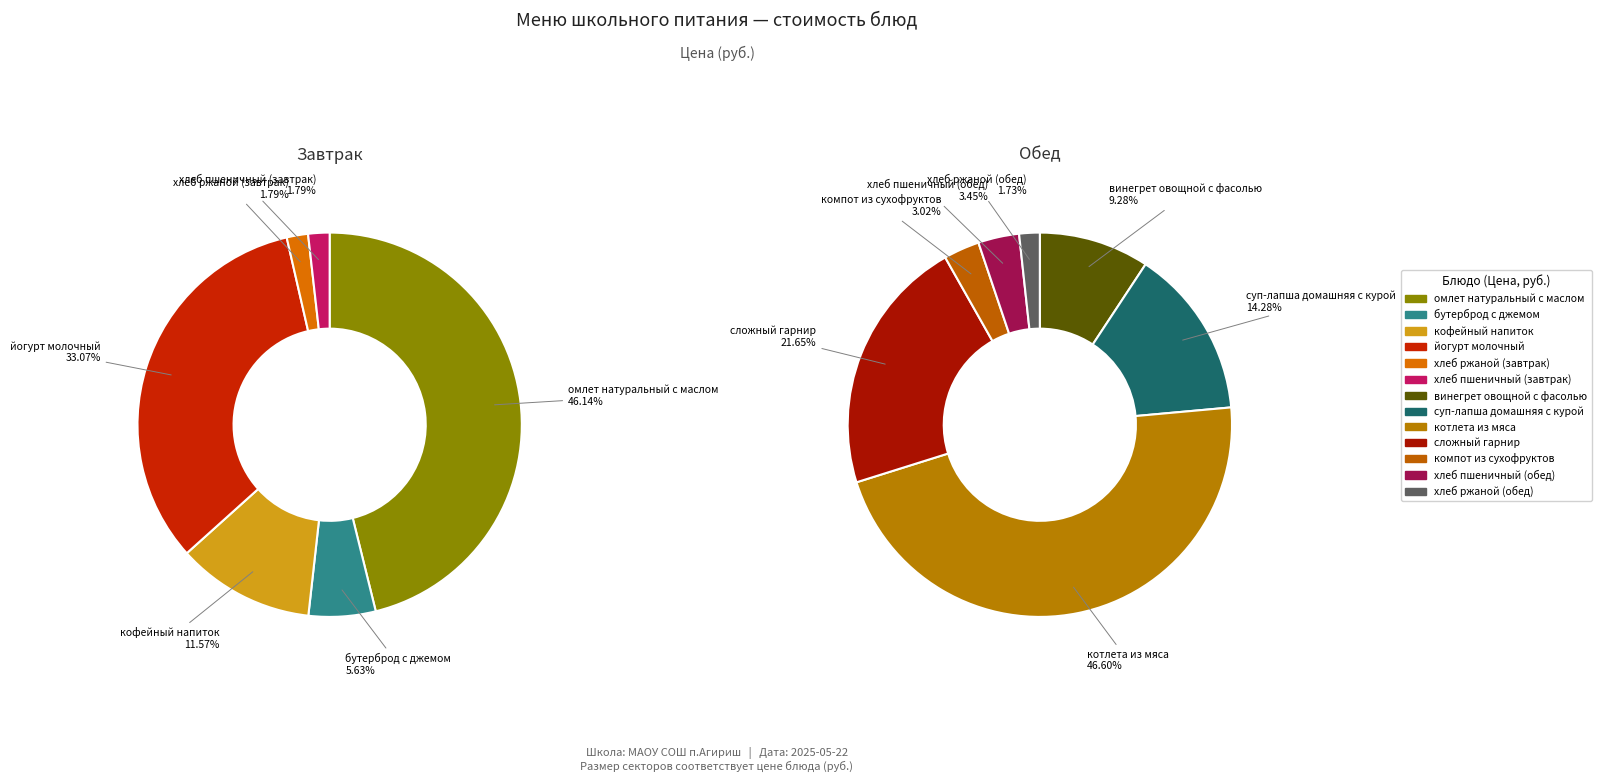

Rank the categories by value from lowest to highest.

хлеб ржаной (завтрак), хлеб пшеничный (завтрак), хлеб ржаной (обед), компот из сухофруктов, хлеб пшеничный (обед), бутерброд с джемом, винегрет овощной с фасолью, кофейный напиток, суп-лапша домашняя с курой, сложный гарнир, йогурт молочный, омлет натуральный с маслом, котлета из мяса